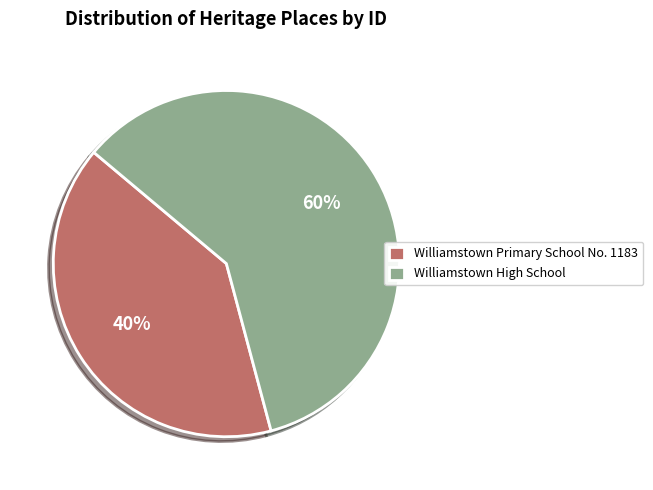

Which slice represents more than half of the pie?

Williamstown High School